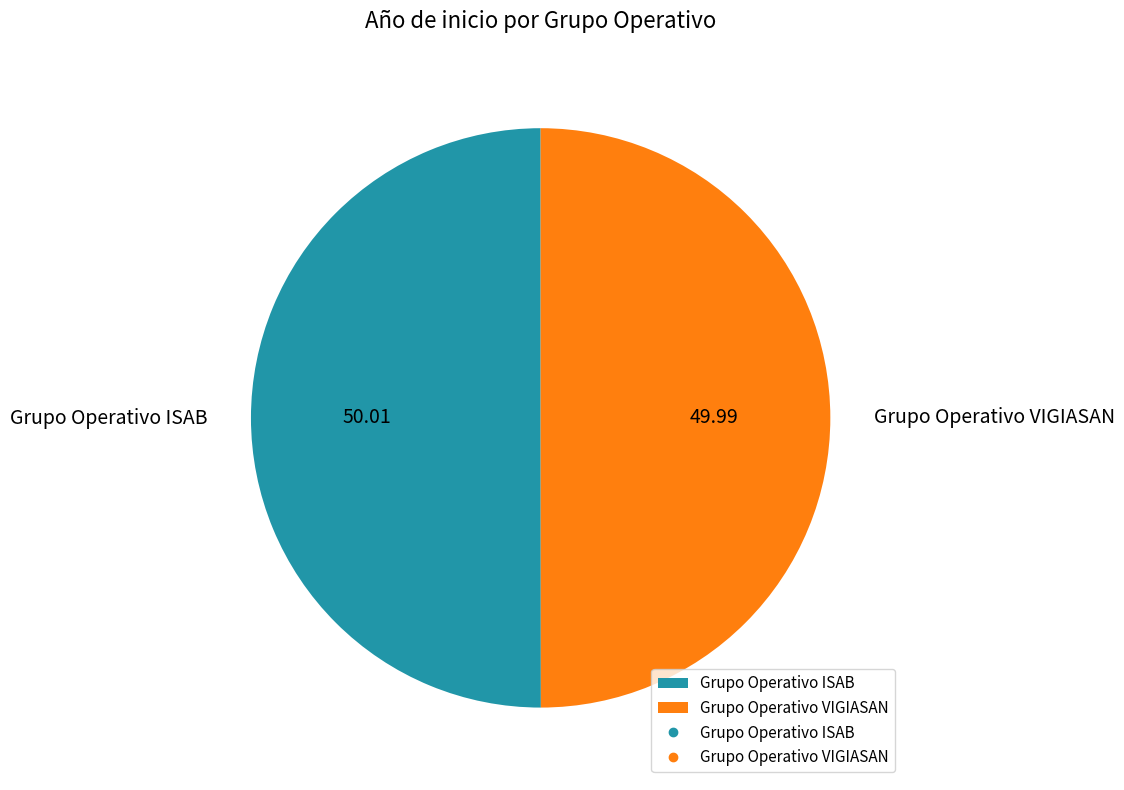

Approximately how many times larger is the value at Grupo Operativo ISAB compared to Grupo Operativo VIGIASAN?

1.0